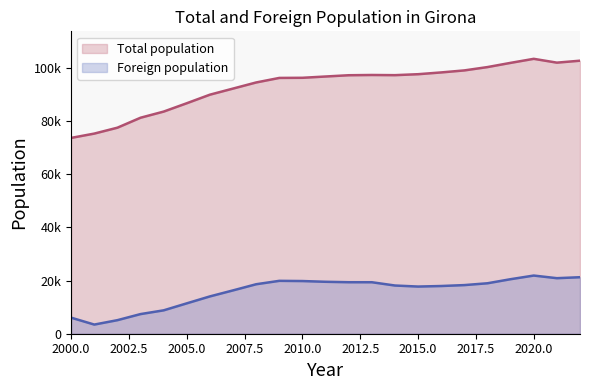

What is the greatest value displayed?

103369